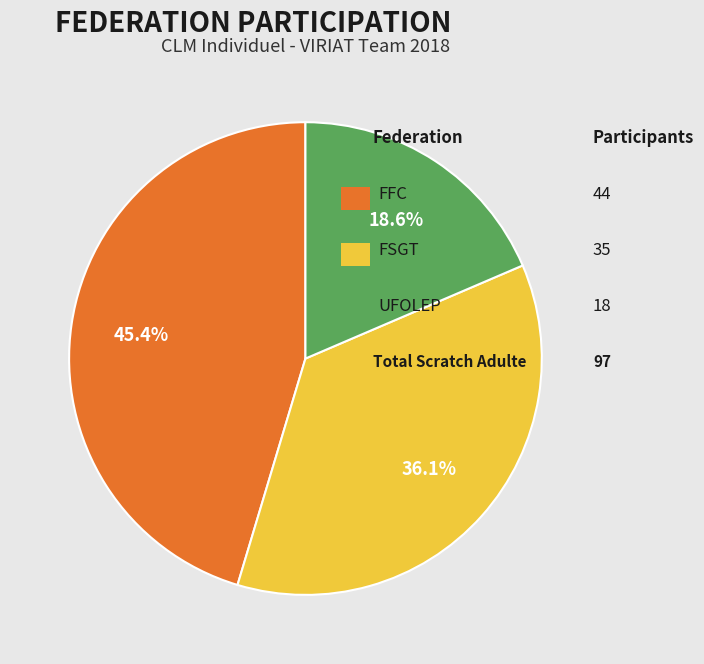

Does any single category account for the majority?

No